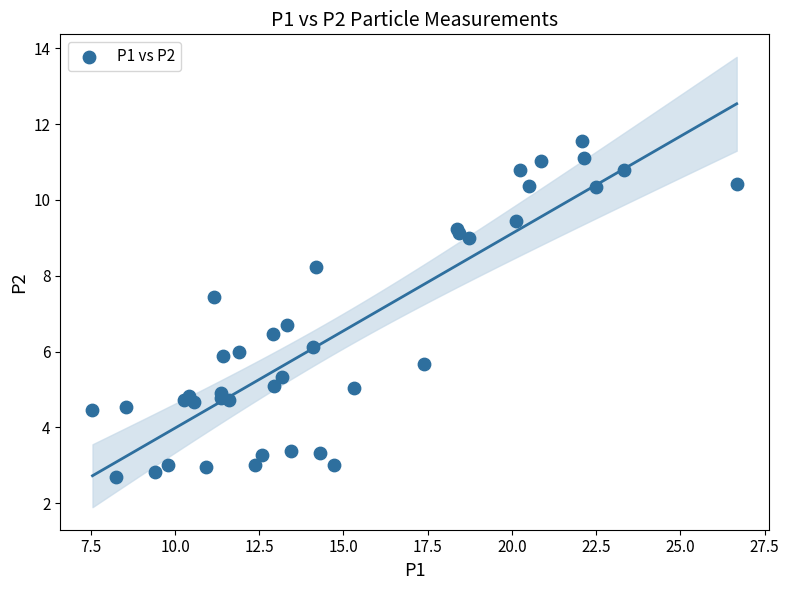

What Y value in the scatter plot is closest to 7?

6.7